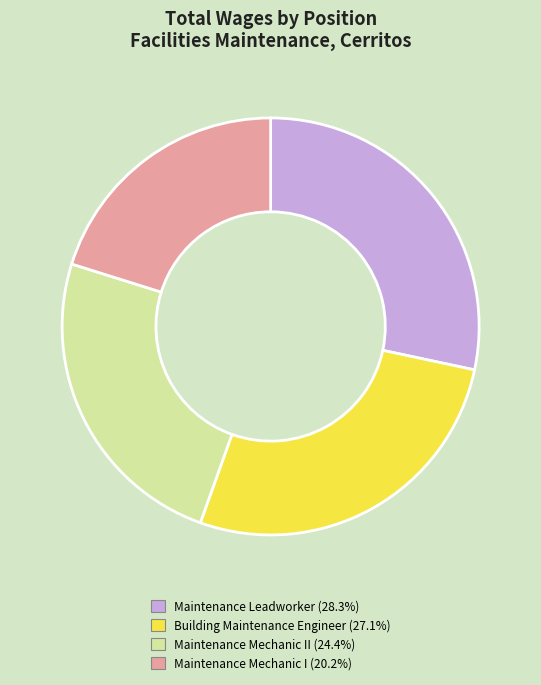

Does any single category account for the majority?

No